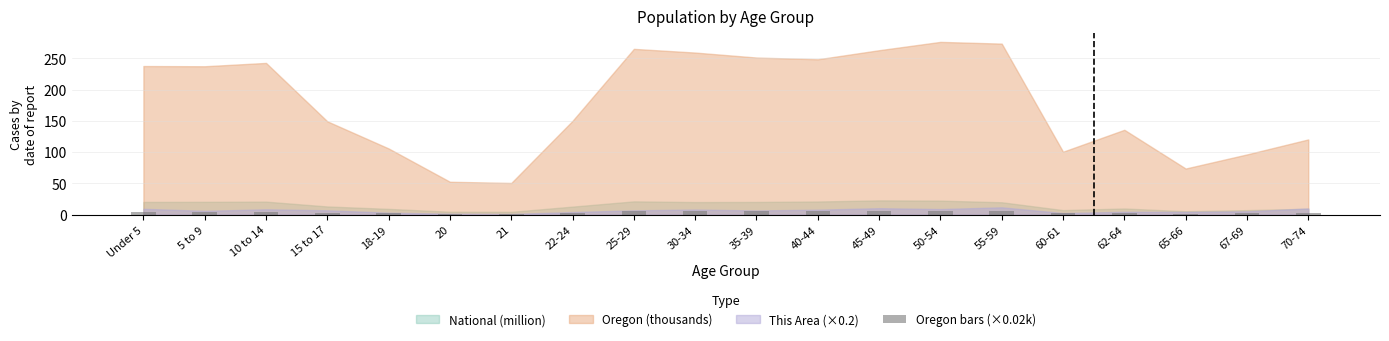

What is the sum of all values?

71.8